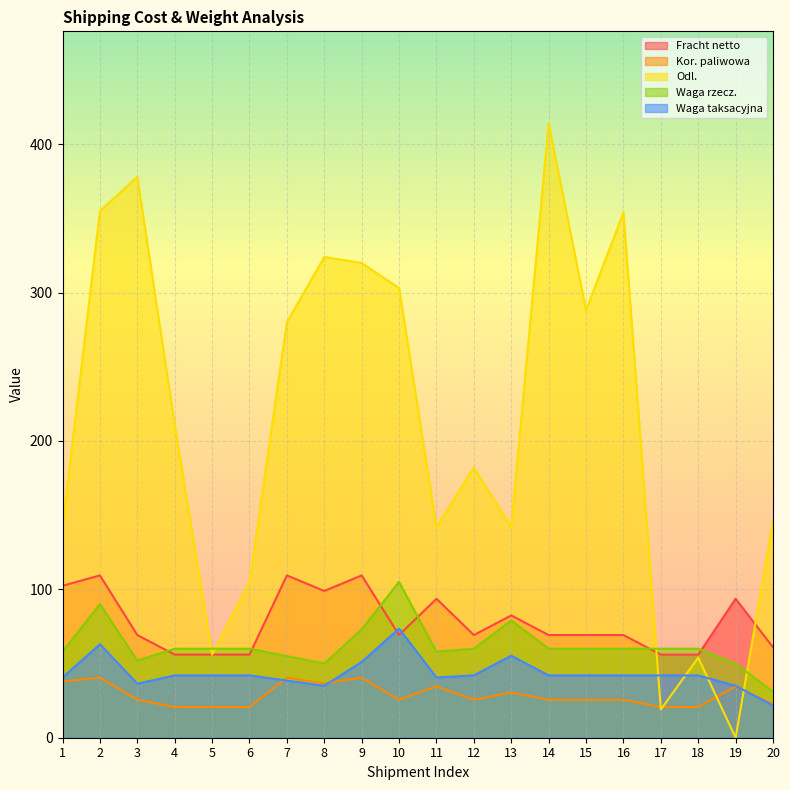

What is the sum of all Fracht netto values?

1555.4